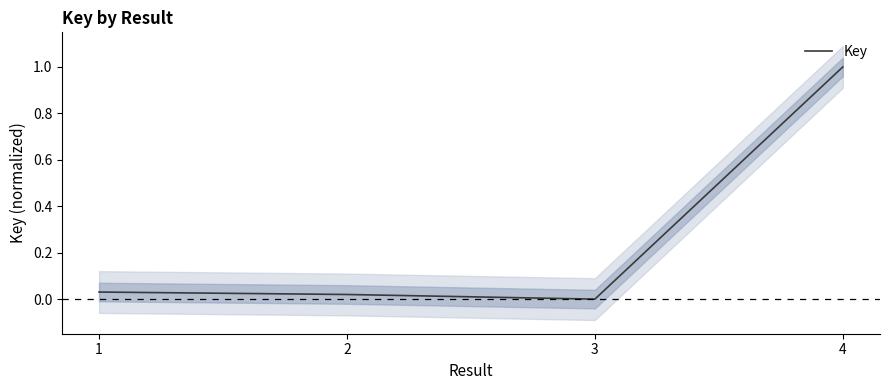

Where is the data nearest to the value 0?

3